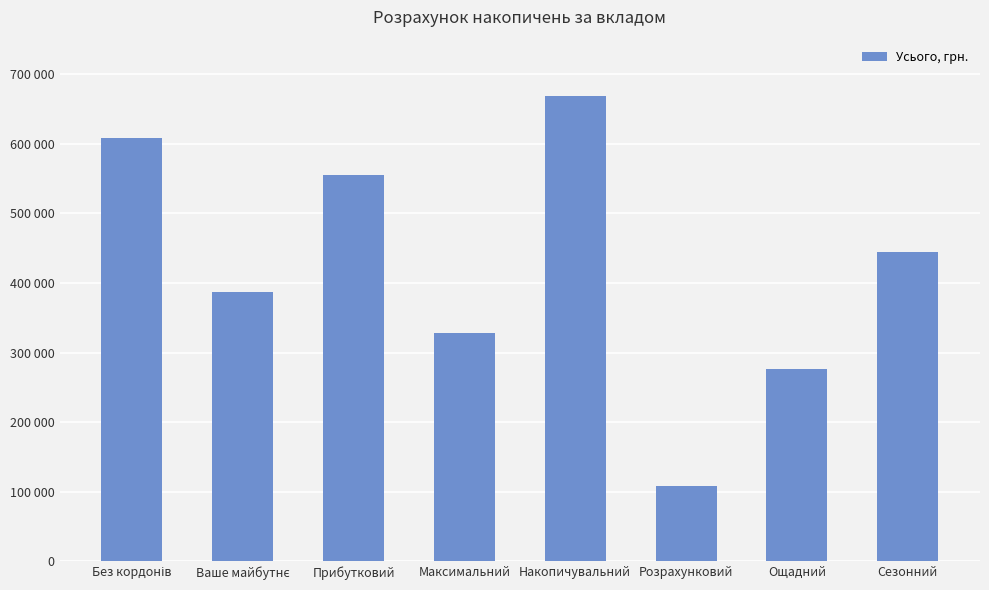

Between Ваше майбутнє and Максимальний, which is larger?

Ваше майбутнє